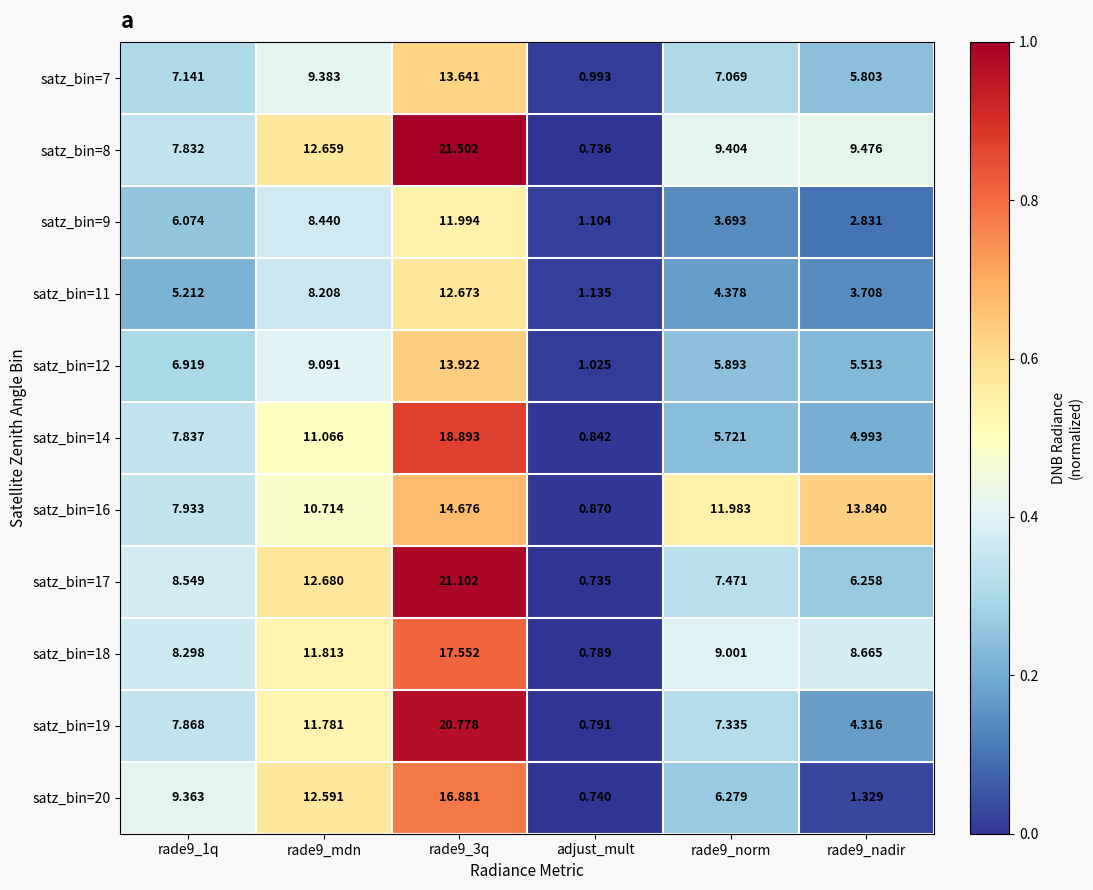

At which category is the sum across all series the highest?

rade9_3q